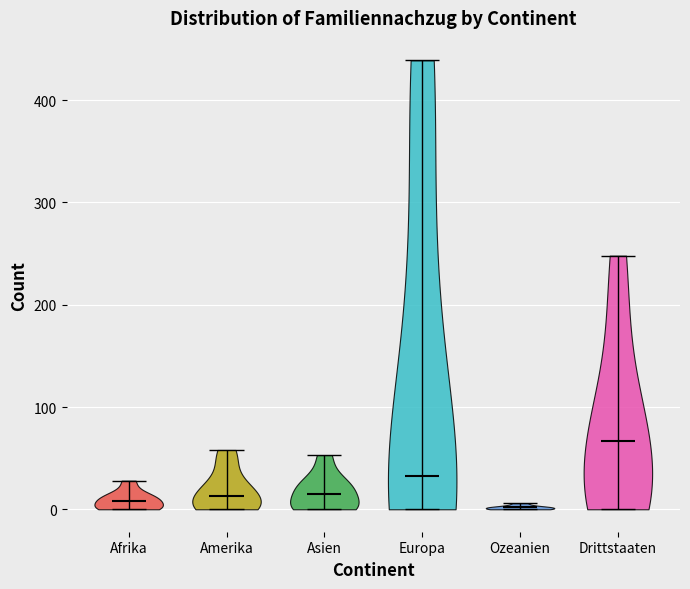

Which violin has the highest median line?

Drittstaaten